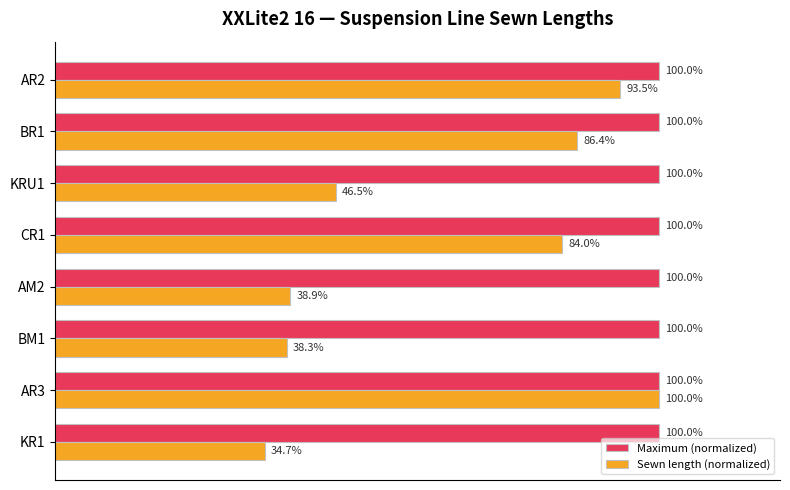

Rank the series by their average value, from lowest to highest.

Sewn length (normalized), Maximum (normalized)